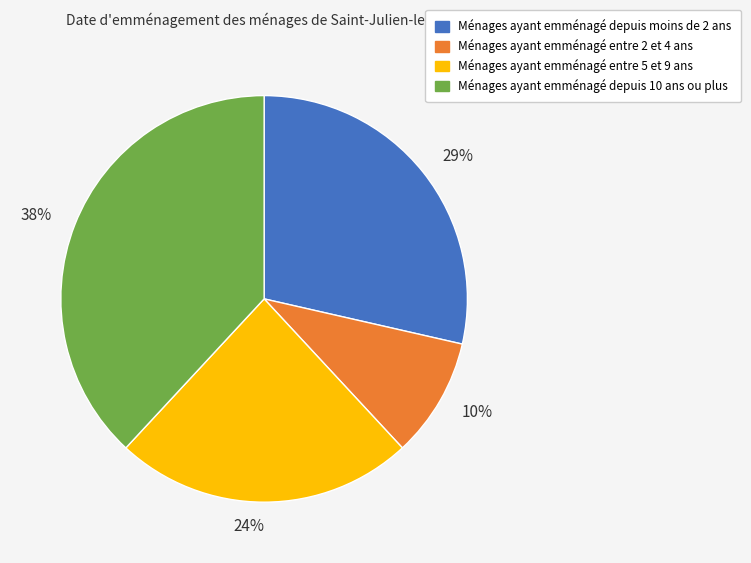

Which category has the biggest portion of the pie?

Ménages ayant emménagé depuis 10 ans ou plus